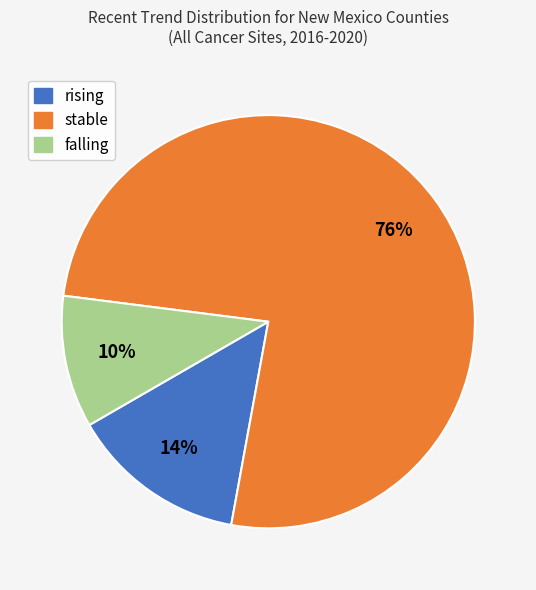

How many segments does this pie chart have?

3